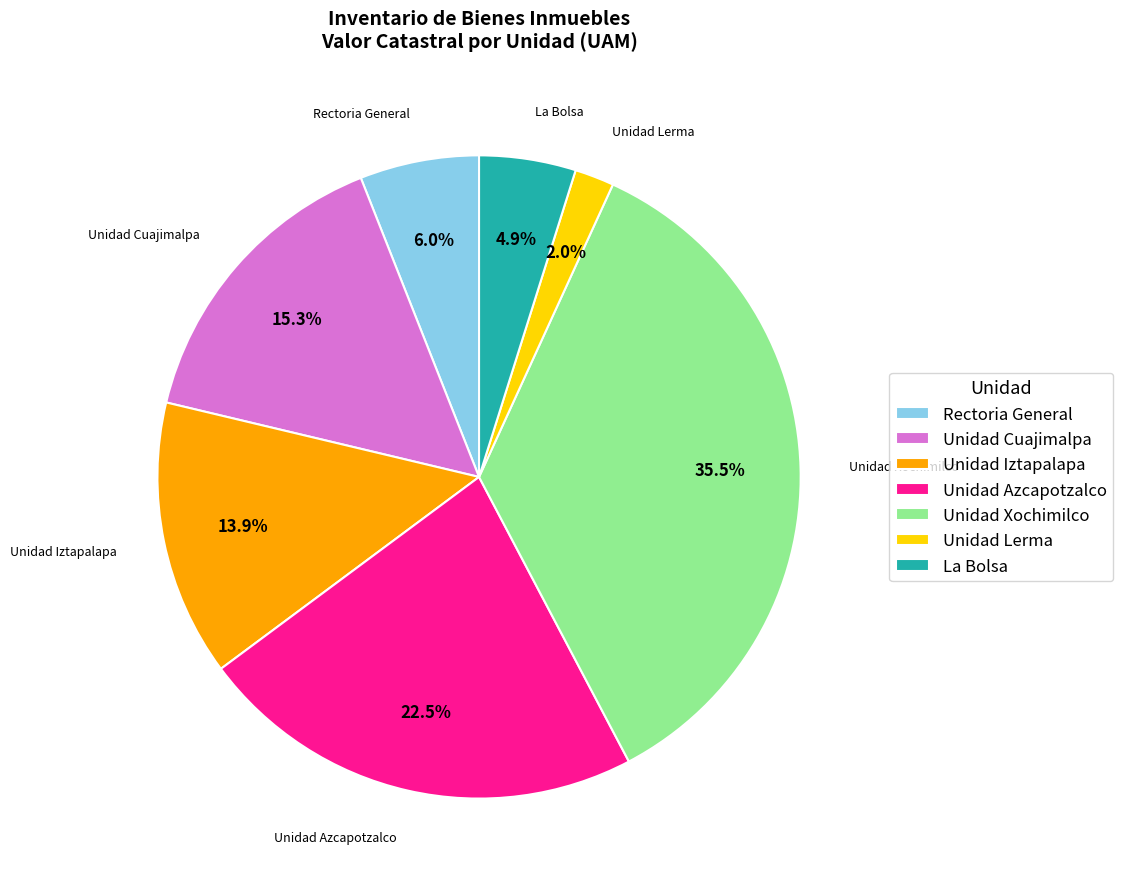

The Unidad Lerma slice represents 2% of the pie. True or false?

True